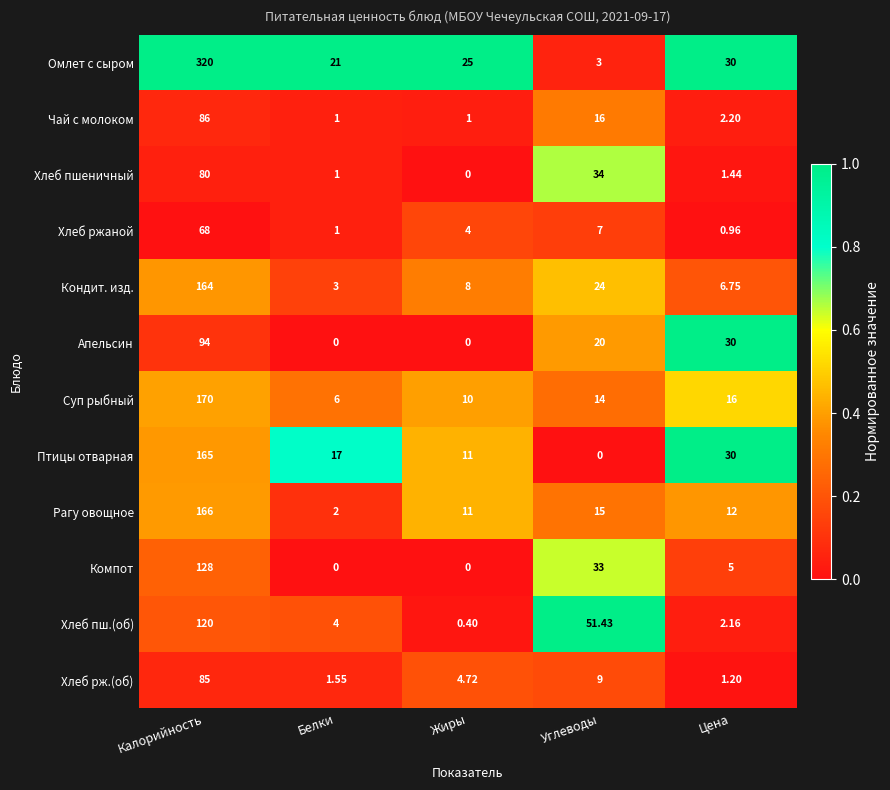

At which label does Птицы отварная reach its peak?

Калорийность